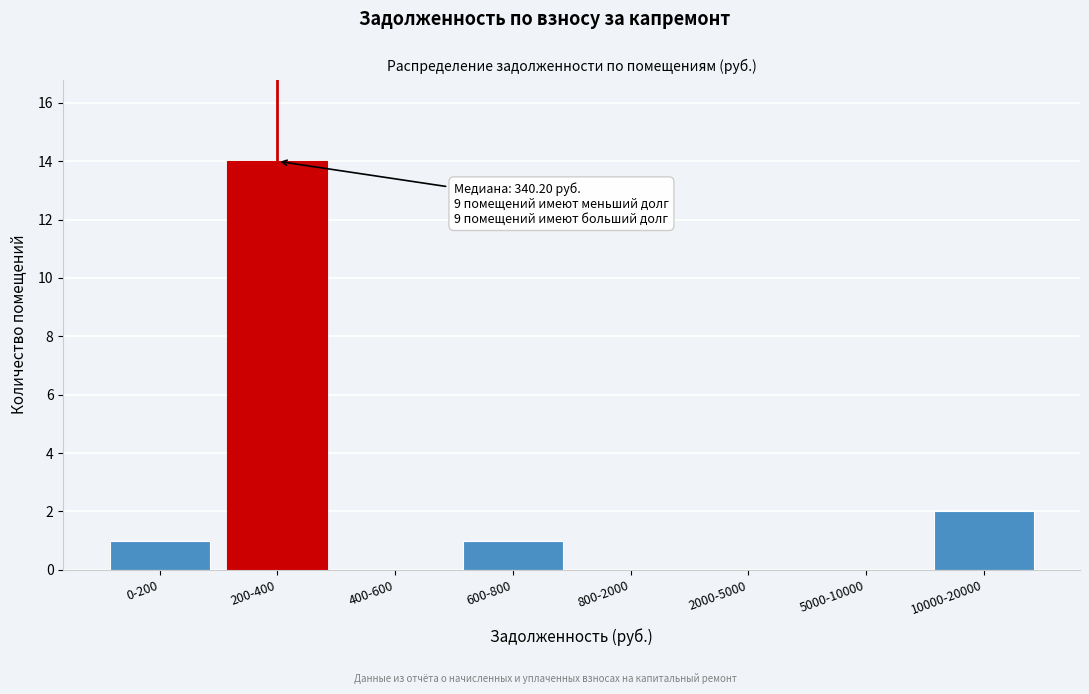

Reading left to right, list all the values displayed in this chart.

0-200=1	200-400=14	400-600=0	600-800=1	800-2000=0	2000-5000=0	5000-10000=0	10000-20000=2